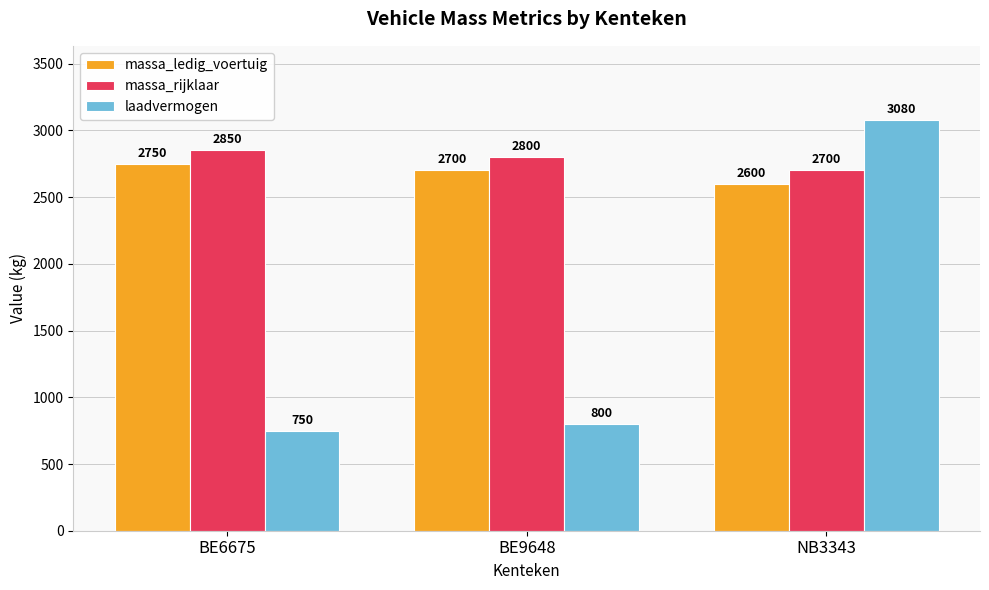

Reading left to right, transcribe all the data shown in this chart.

massa_ledig_voertuig: 2750	2700	2600
massa_rijklaar: 2850	2800	2700
laadvermogen: 750	800	3080